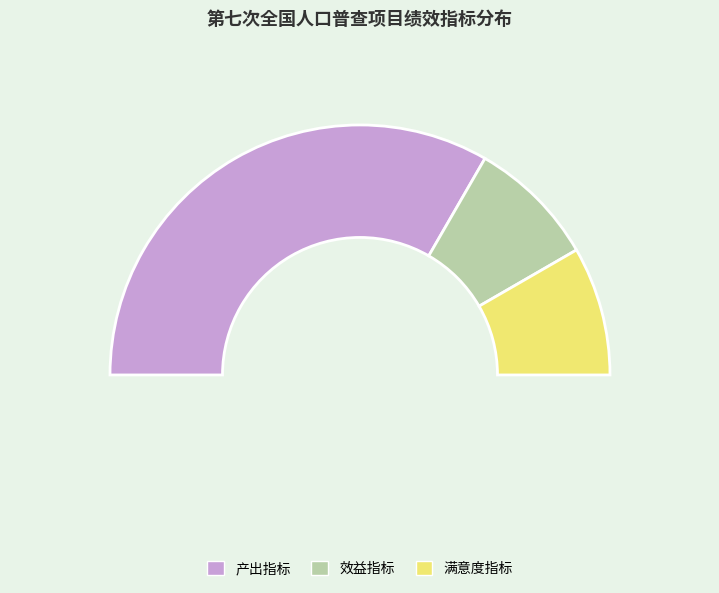

True or false: 效益指标 accounts for 2% of the total.

False